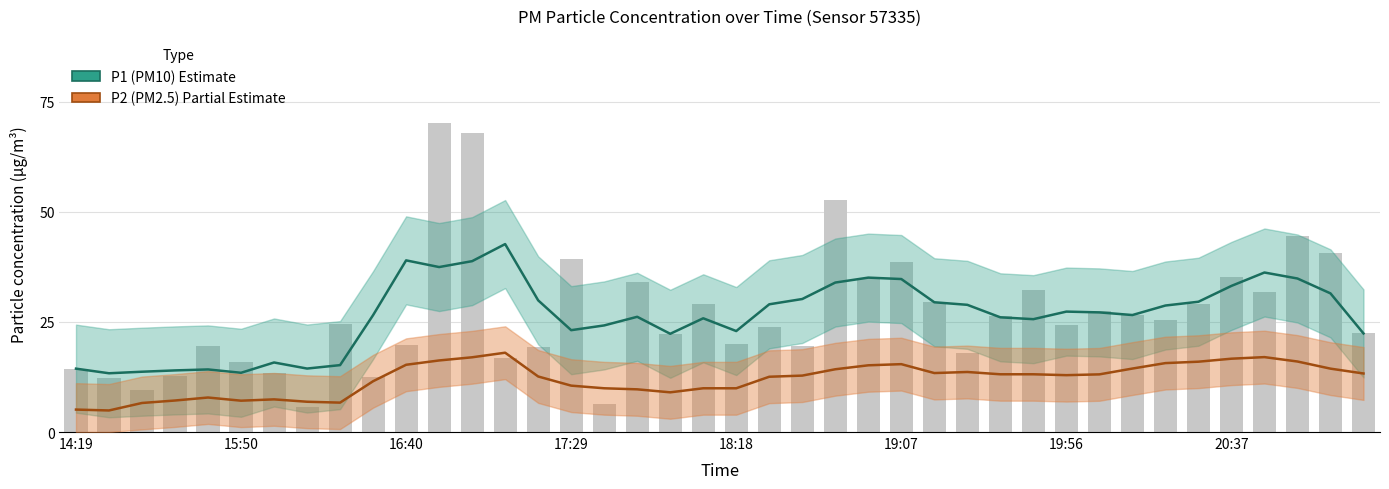

What is the sum of the values at 14:39 and 20:35?

41.5